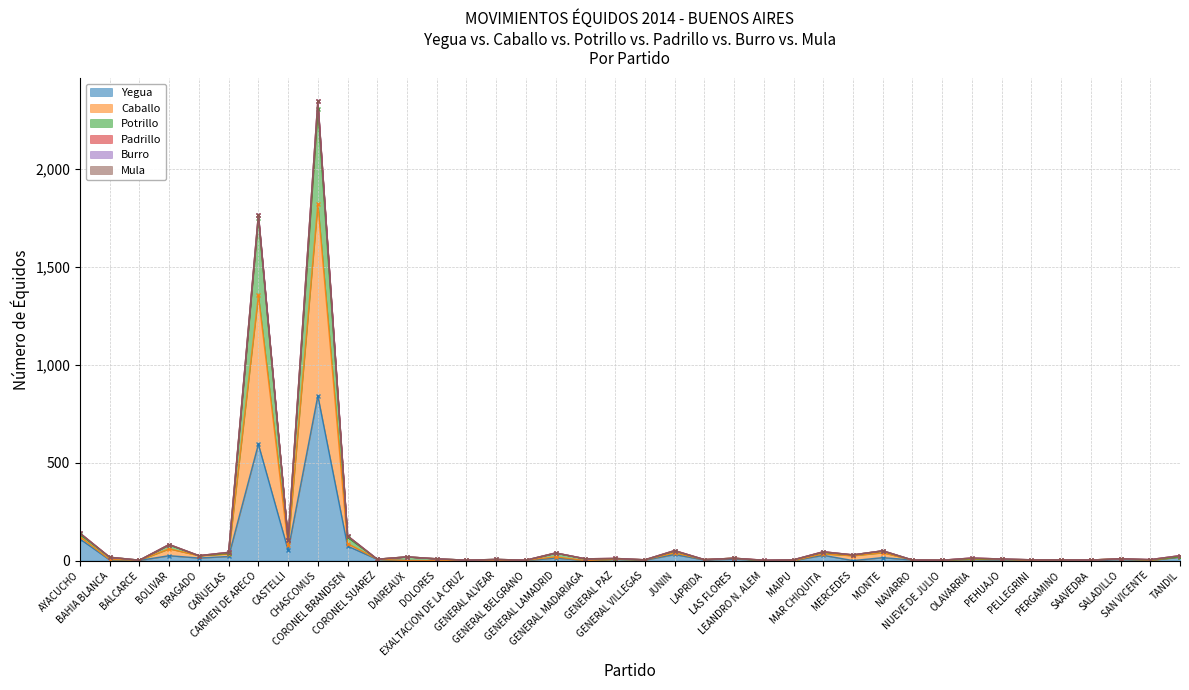

True or false: Caballo and Yegua intersect in this chart.

False